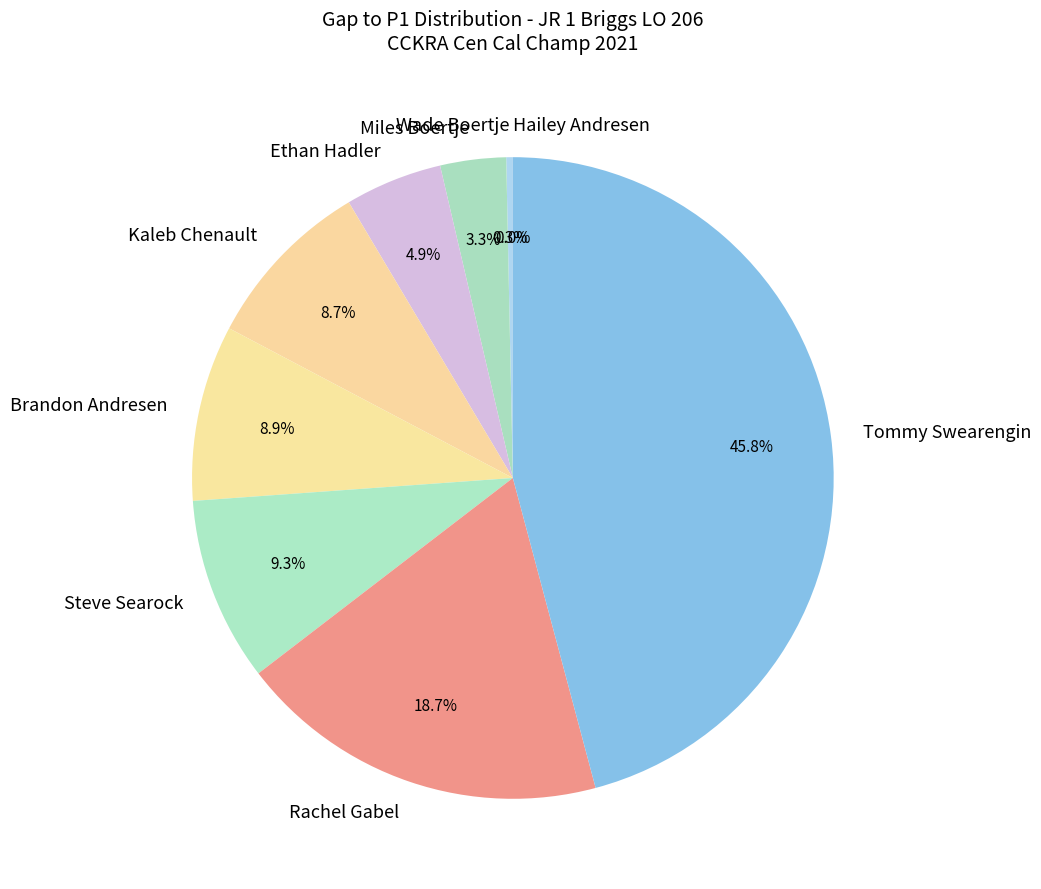

Which has a higher value, Rachel Gabel or Wade Boertje?

Rachel Gabel